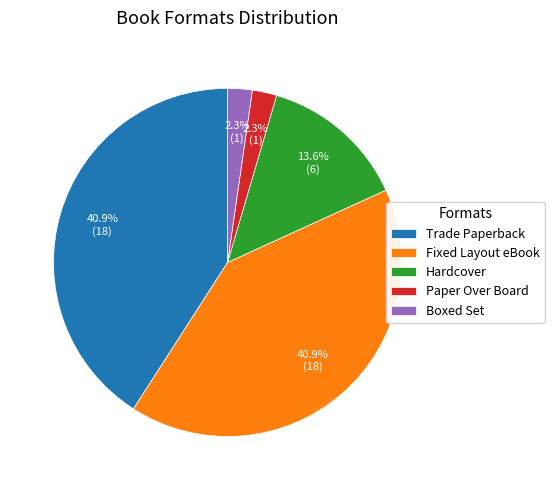

Is Hardcover the majority of the pie?

No